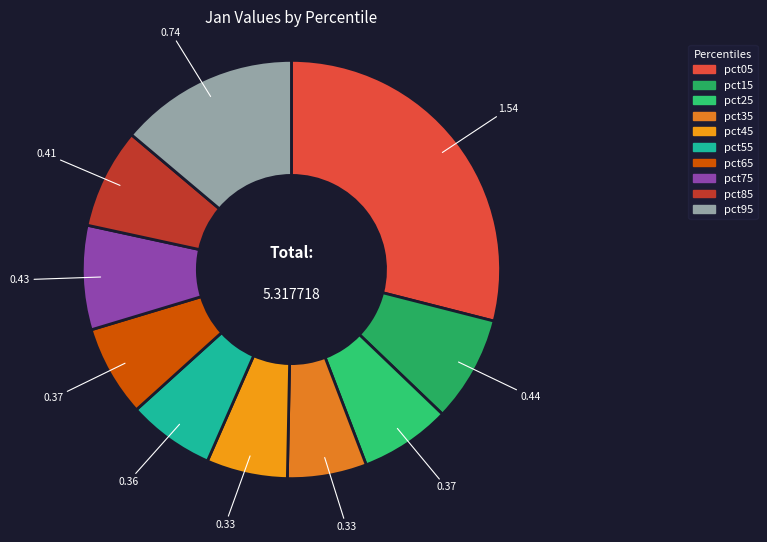

How much of the chart is everything except pct55?

93.3%